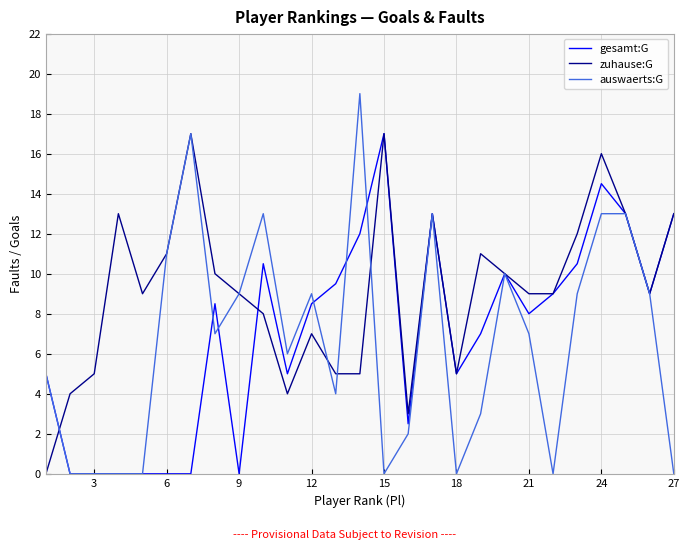

Which series has the largest total across all categories?

zuhause:G